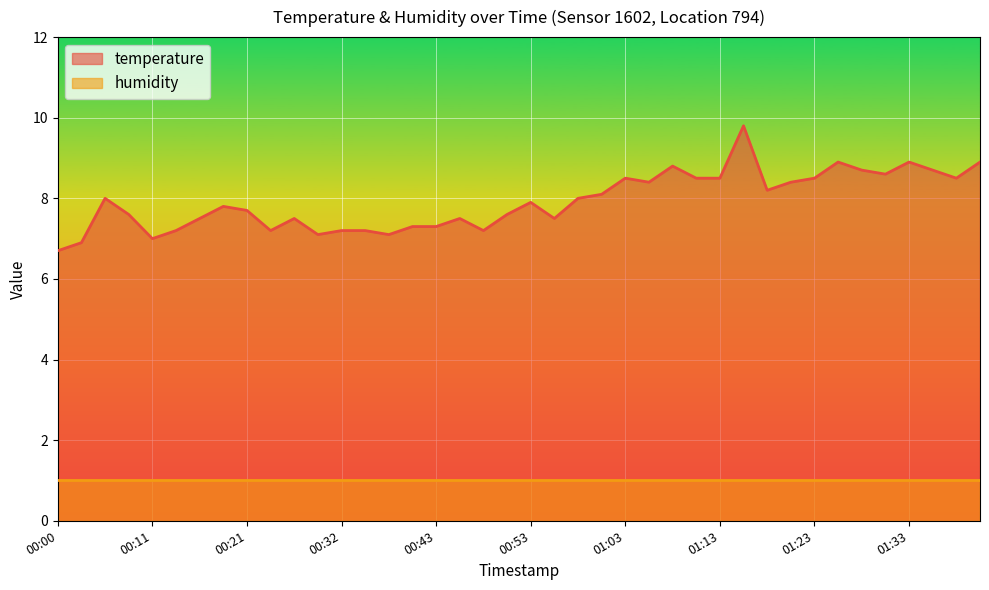

What is the smallest value displayed?

1.0